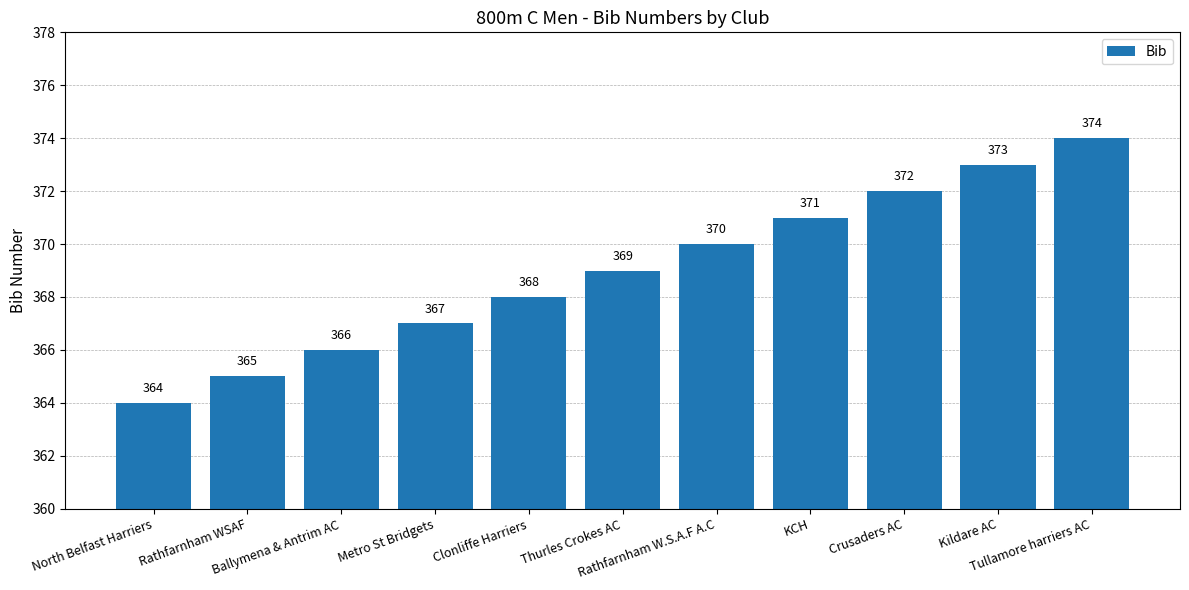

Reading left to right, what are all the values shown in this chart?

North Belfast Harriers=364	Rathfarnham WSAF=365	Ballymena & Antrim AC=366	Metro St Bridgets=367	Clonliffe Harriers=368	Thurles Crokes AC=369	Rathfarnham W.S.A.F A.C=370	KCH=371	Crusaders AC=372	Kildare AC=373	Tullamore harriers AC=374